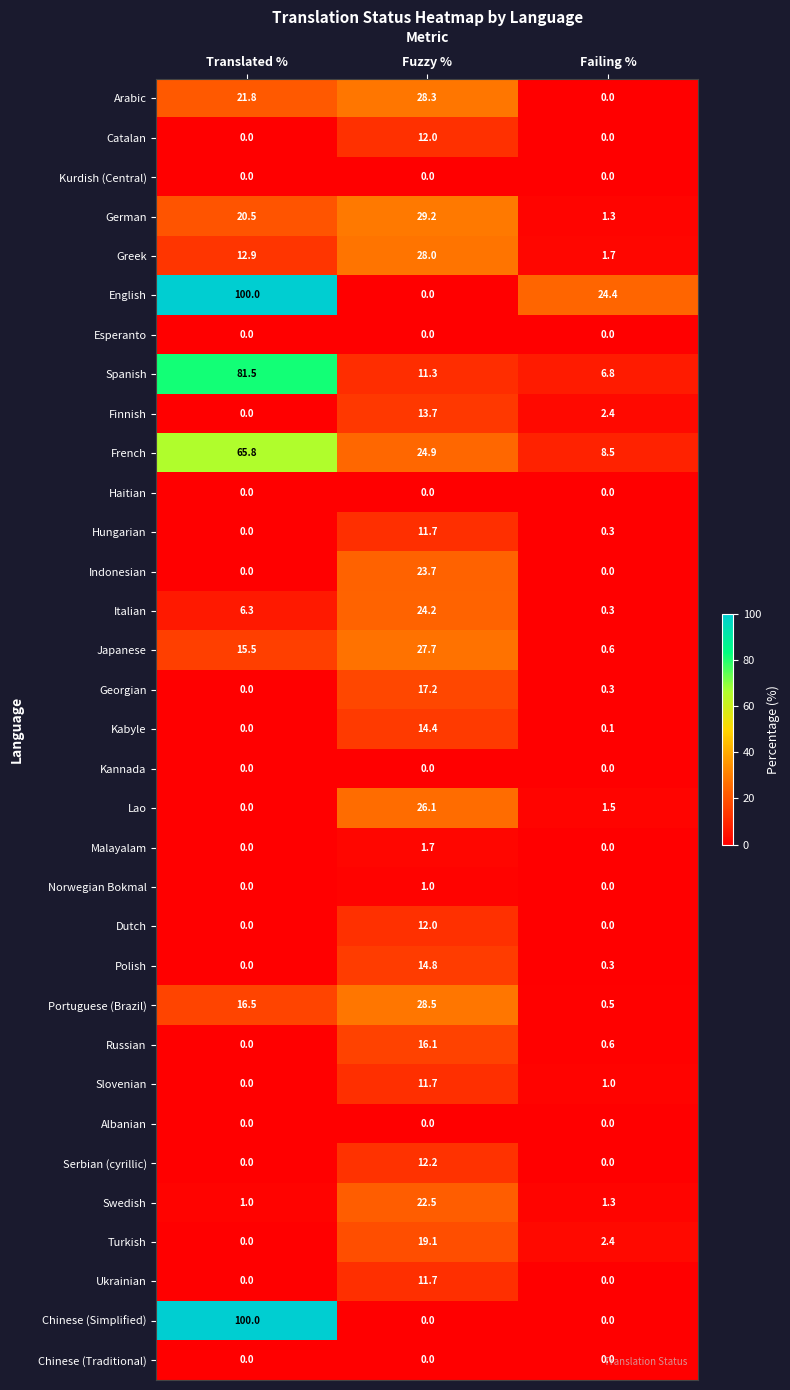

List the labels in order of German value, smallest first.

Failing %, Translated %, Fuzzy %